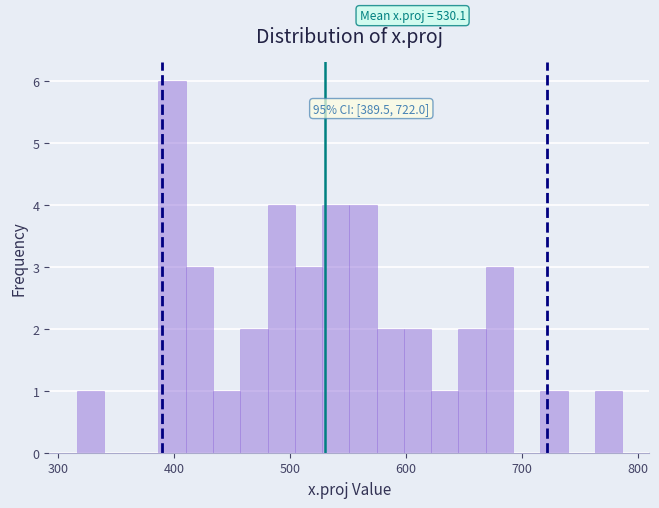

Read against the x-axis, roughly where is the centre of the tallest bar?

400